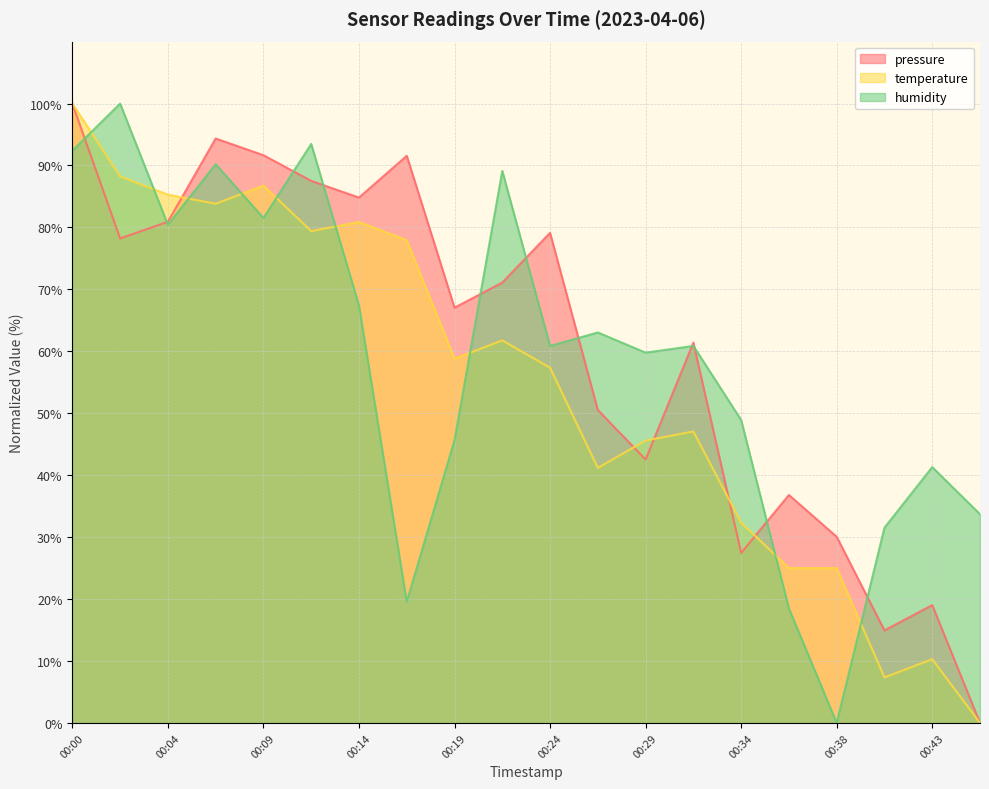

Is it true that humidity equals 51.5 at 00:38?

False